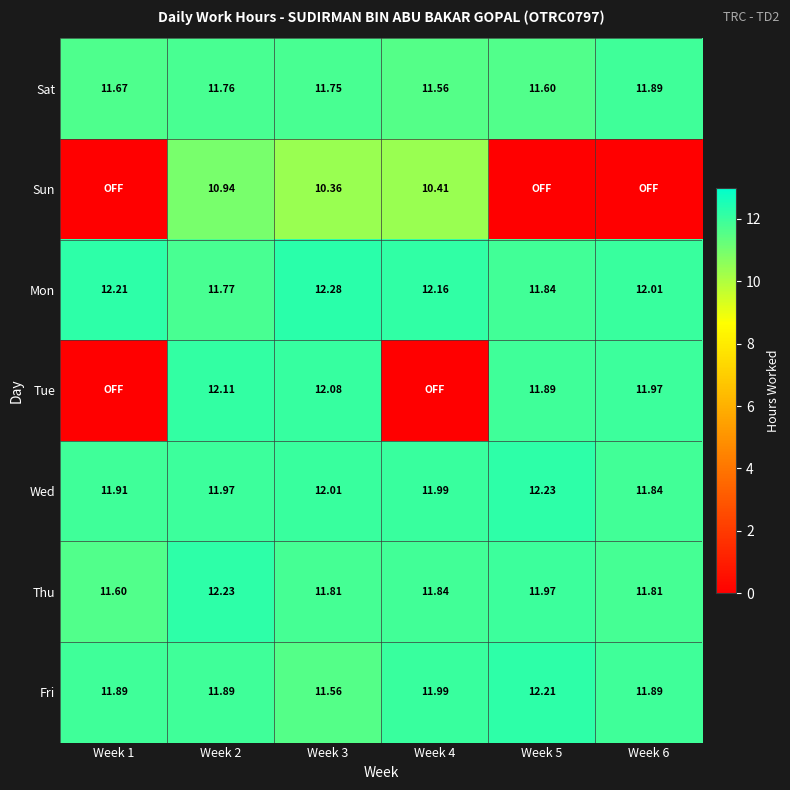

At which category is the sum across all series the highest?

Week 2